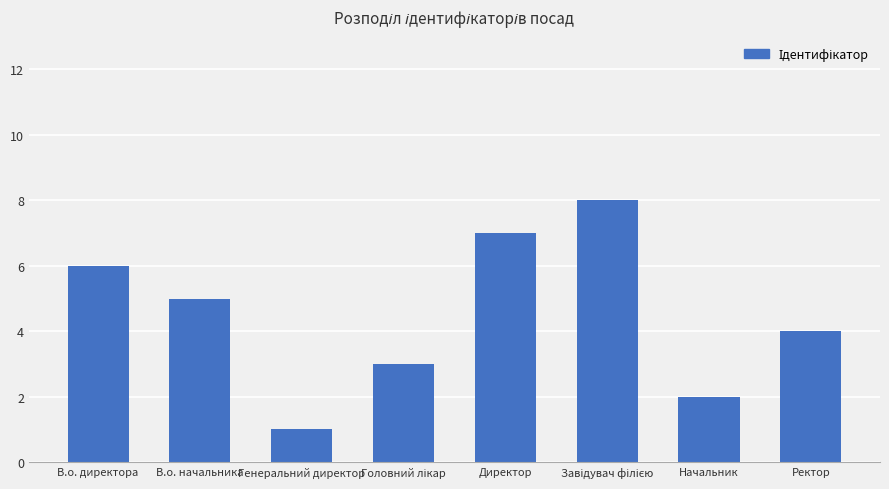

Which label corresponds to the smallest value in the chart?

Генеральний директор